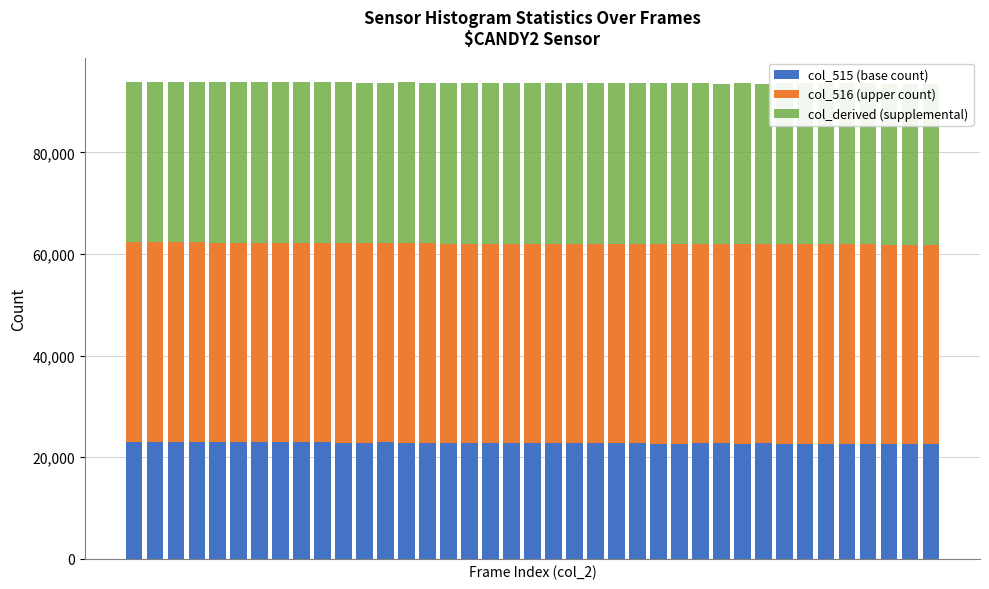

What is the value of the col_derived (supplemental) bar at the 32nd from the left?

31740